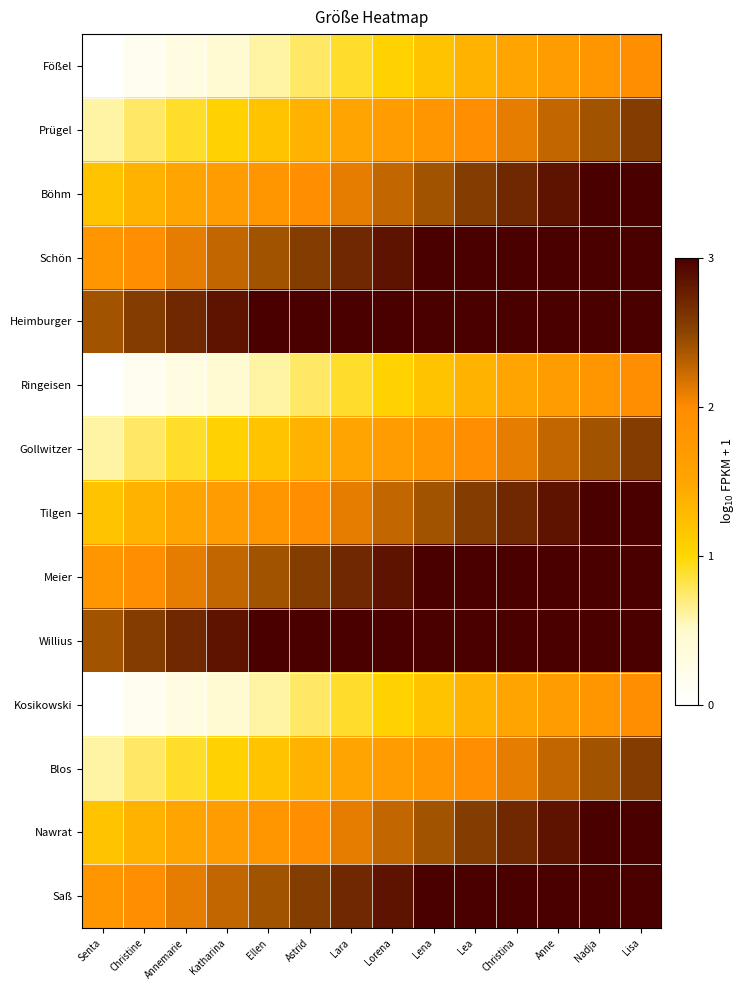

At how many categories does at least one series exceed 0?

14